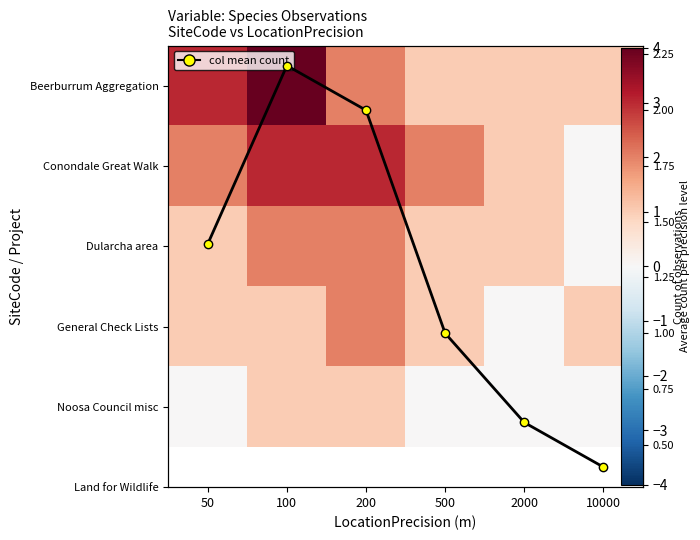

What is the sum of all Dularcha area values?

7.0